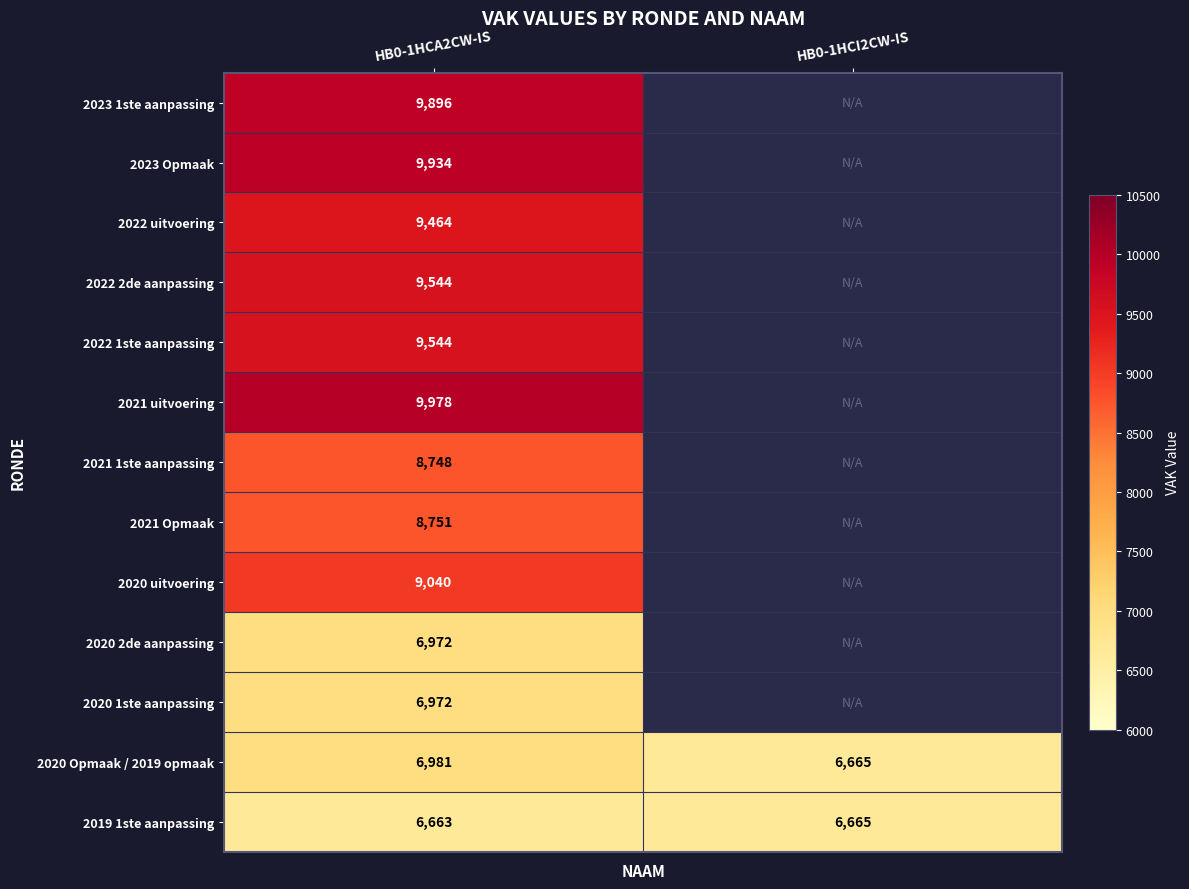

What is the minimum value for 2019 1ste aanpassing?

6663